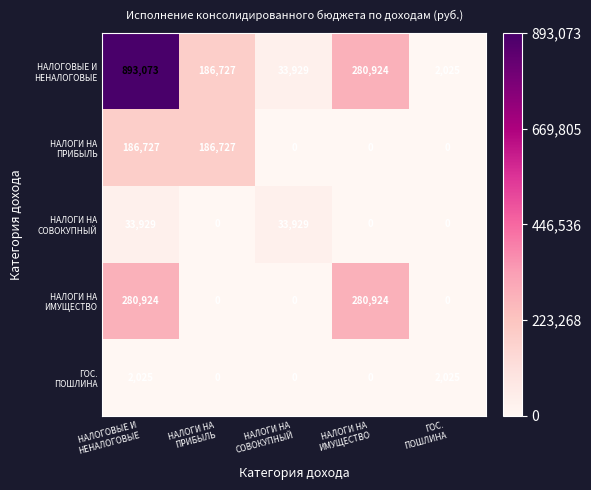

What is the greatest value displayed?

893073